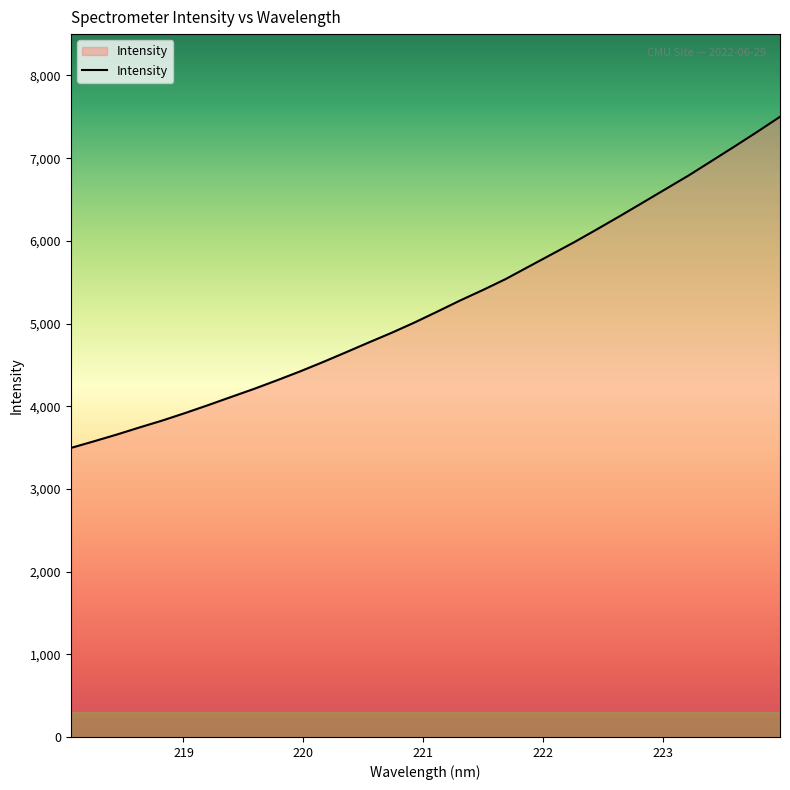

What is the minimum value shown in the chart?

3495.0